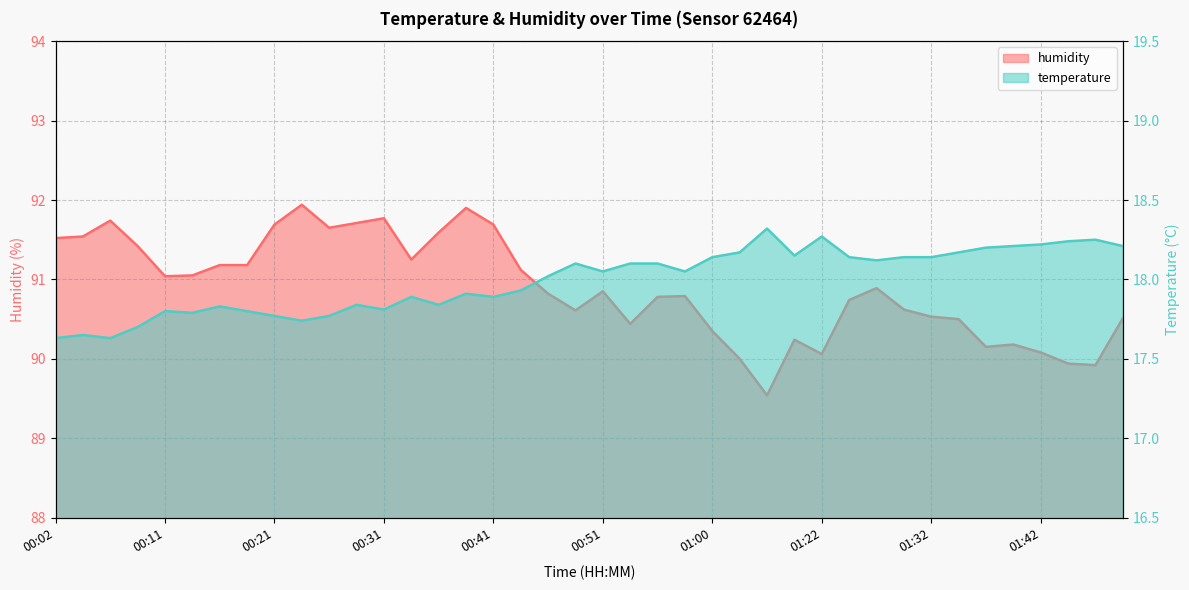

True or false: humidity and temperature cross at least once.

False